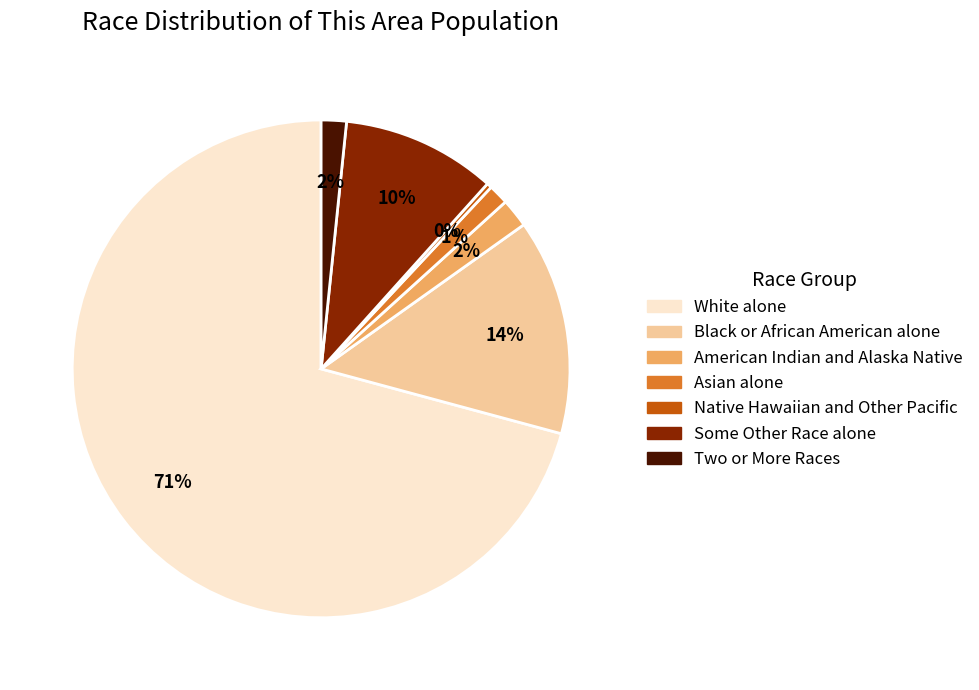

Do Black or African American alone and White alone together represent more than half of the pie?

Yes